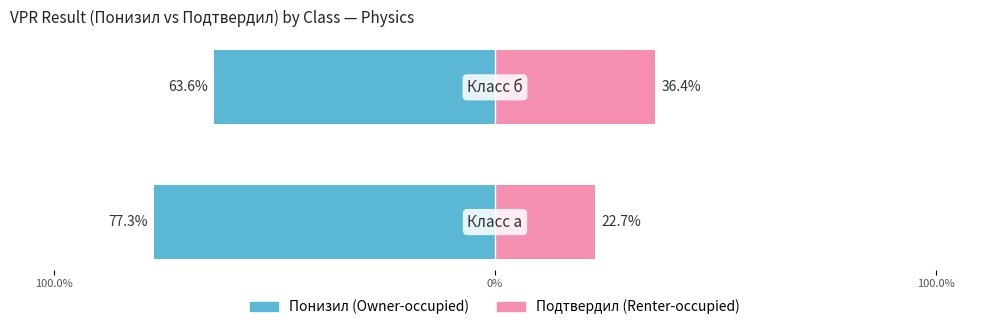

Does the chart contain any negative values?

Yes